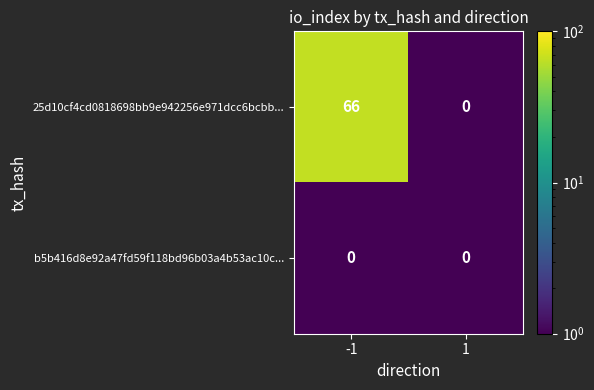

Between -1 and 1, which series saw the biggest shift?

25d10cf4cd0818698bb9e942256e971dcc6bcbb...